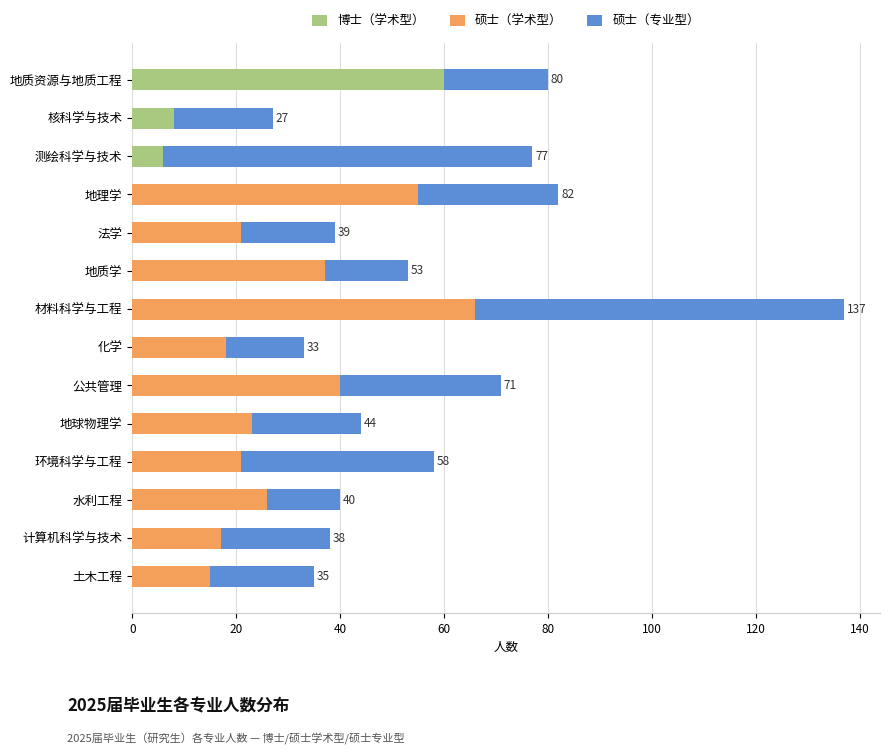

Read the 博士（学术型） value at 测绘科学与技术.

6